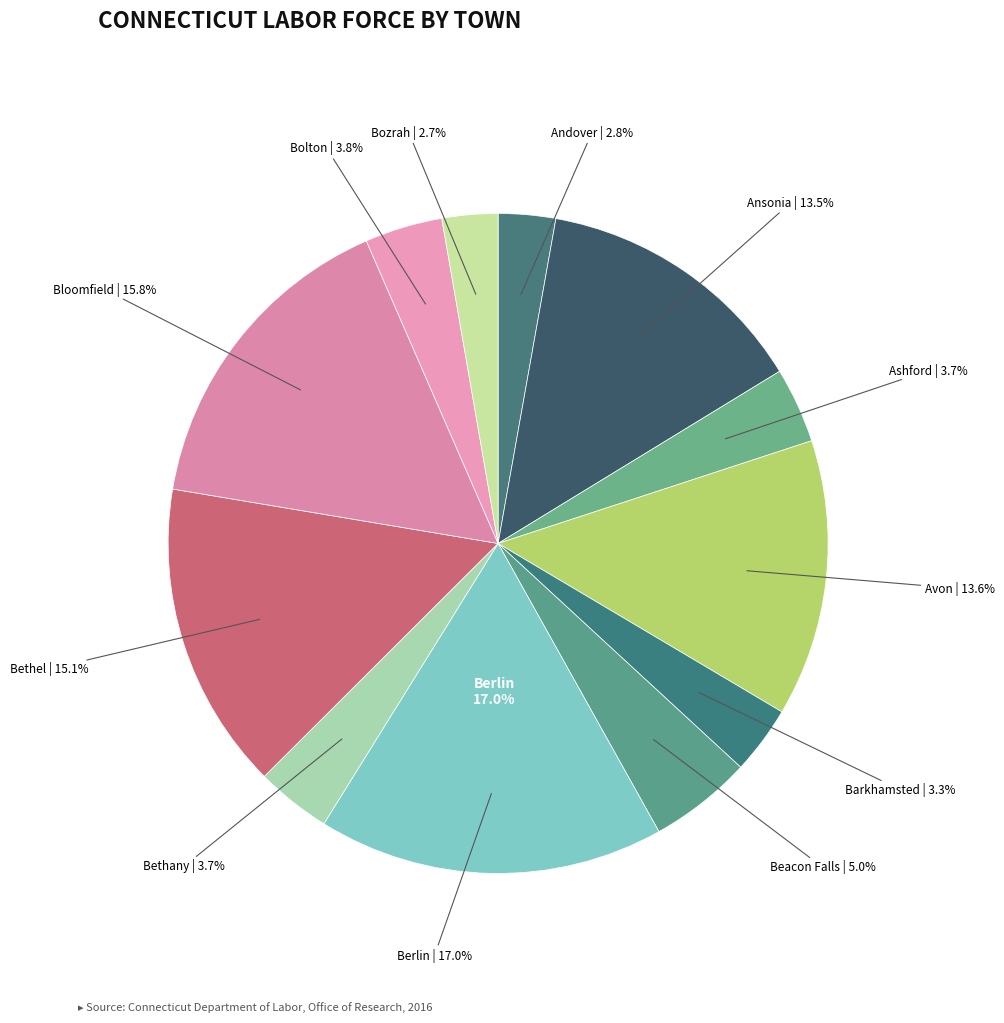

Between Ansonia and Avon, which is larger?

Avon